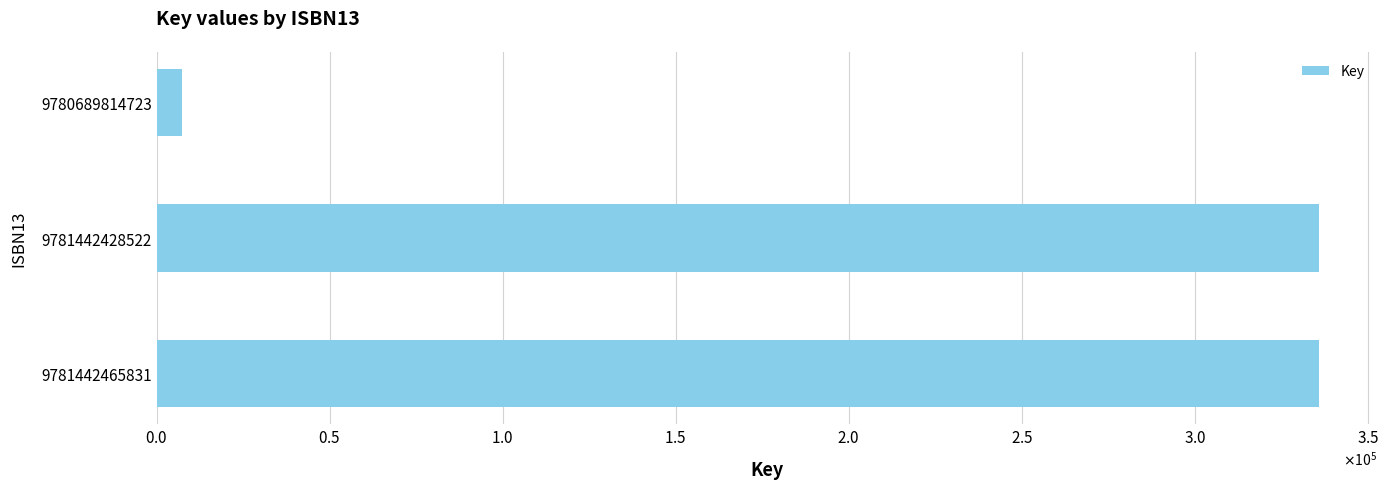

Does the chart contain stacked bars?

No